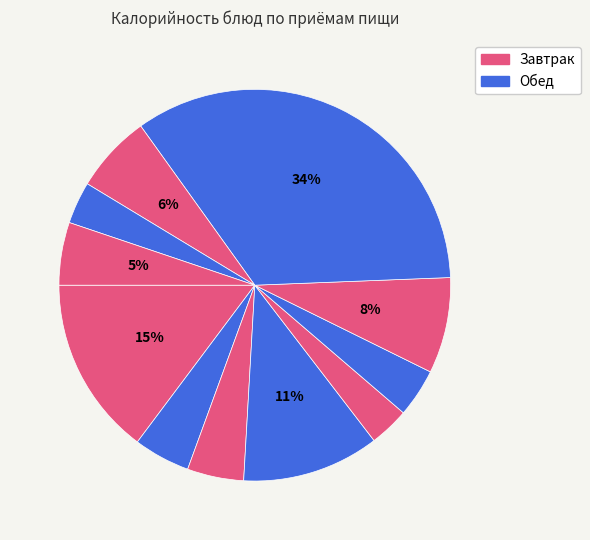

How many slices are in this pie chart?

11